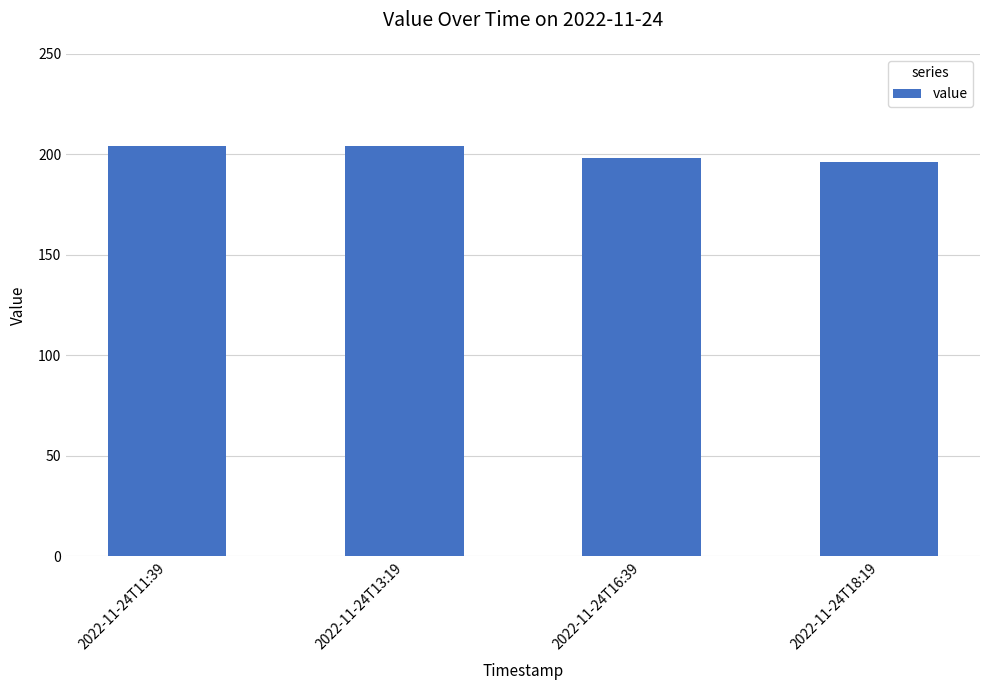

What is the change in value from 2022-11-24T13:19 to 2022-11-24T16:39?

-6